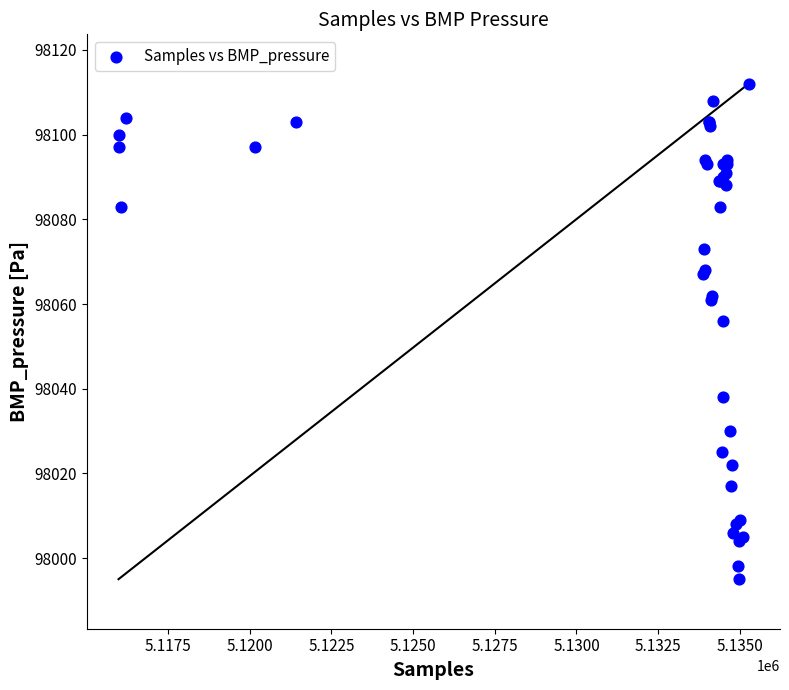

What Y value in the scatter plot is closest to 98053?

98056